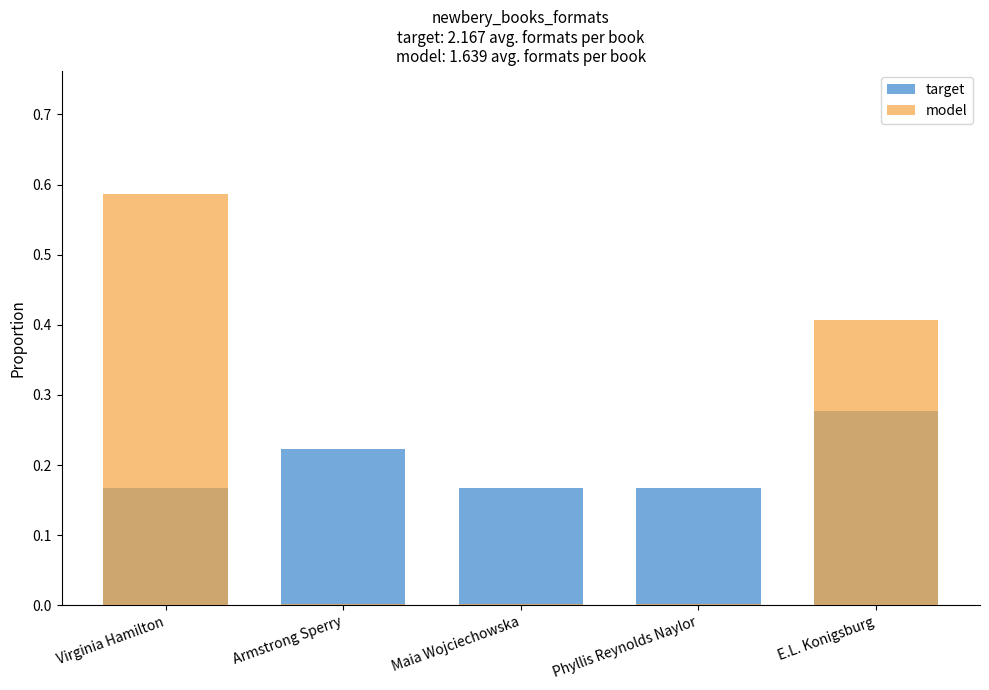

At how many categories does at least one series exceed 0?

5